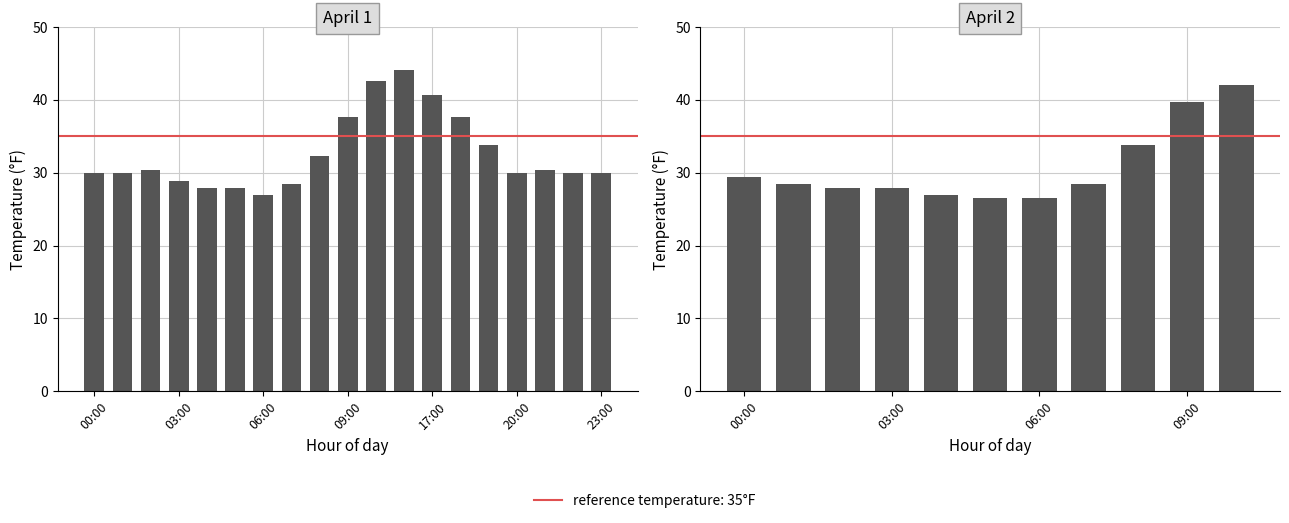

What is the difference between the maximum and second lowest values?

15.6